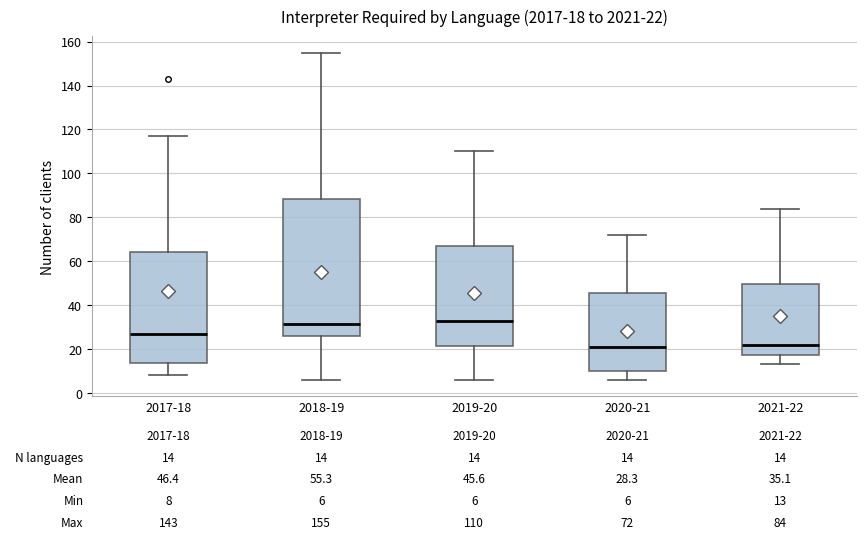

Which box is the tallest, from its lower edge to its upper edge?

2018-19